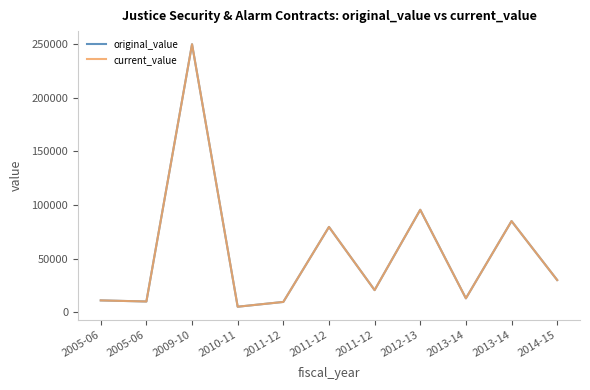

True or false: current_value and original_value cross at least once.

False